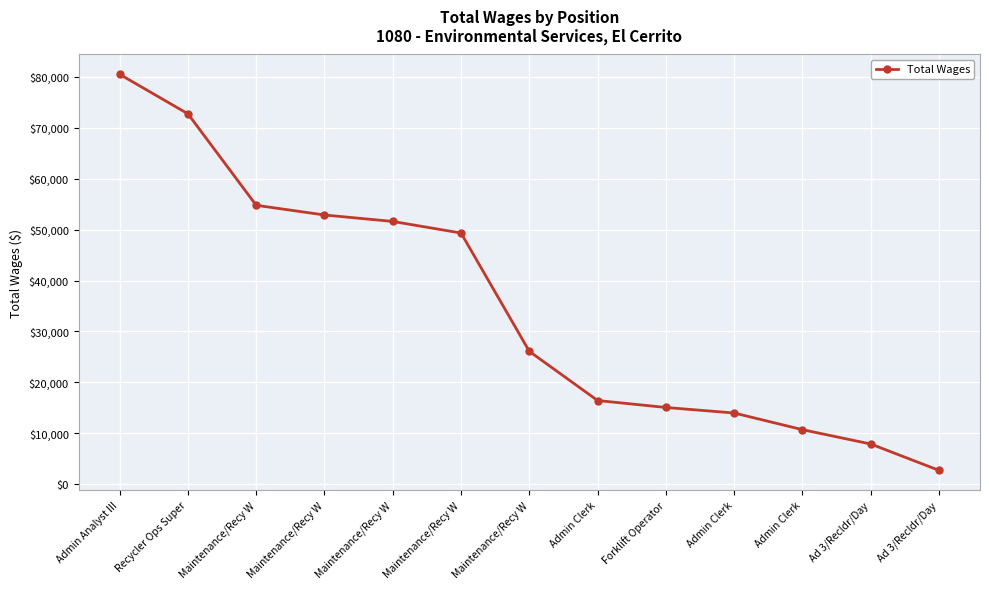

Is it true that the value at Ad 3/Recldr/Day is 2741?

True